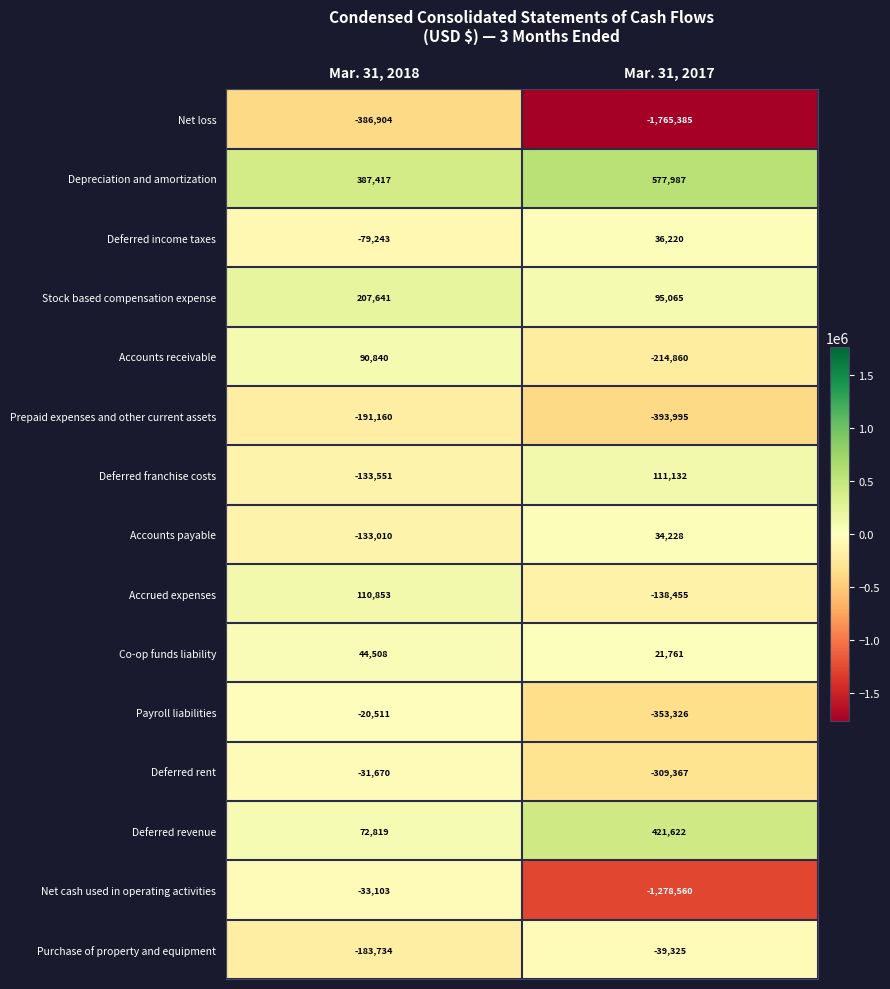

What is the smallest value displayed?

-1765385